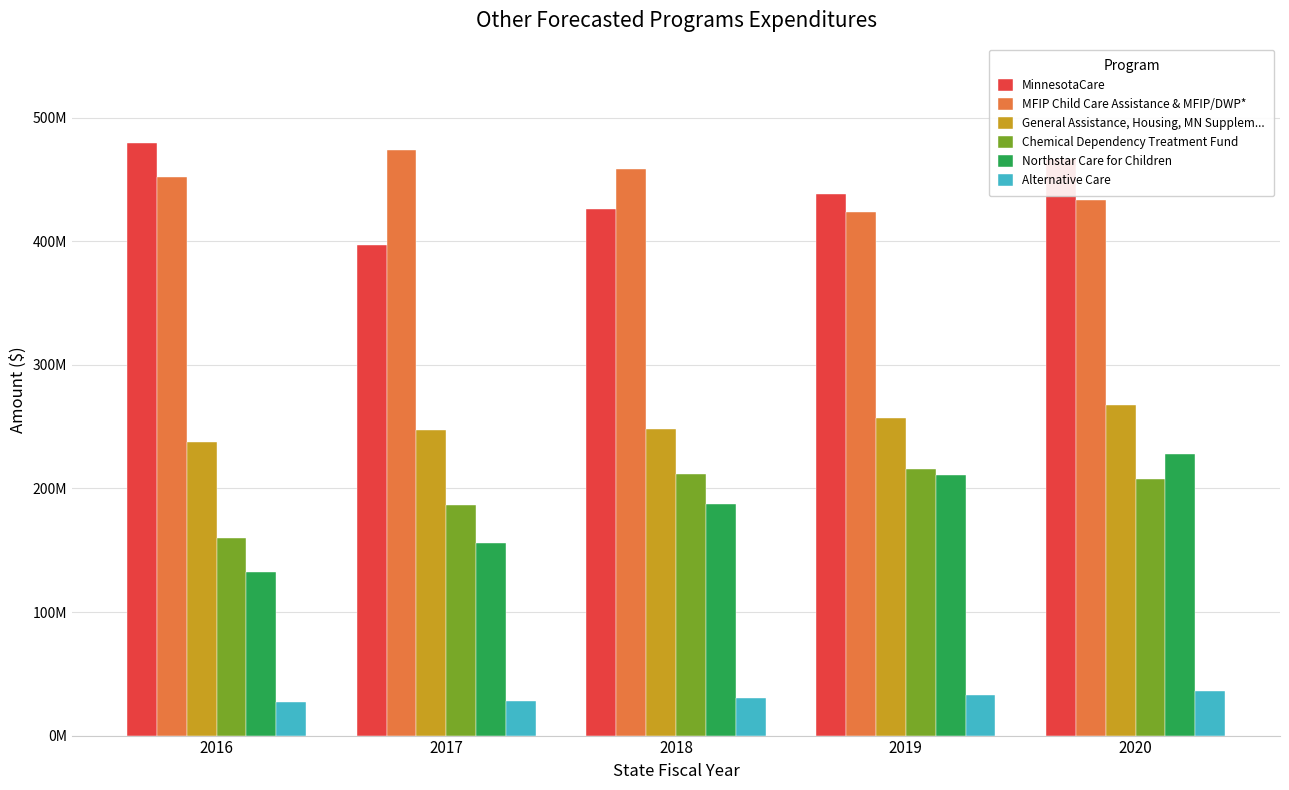

Are the bars grouped side by side (vs. stacked)?

Yes